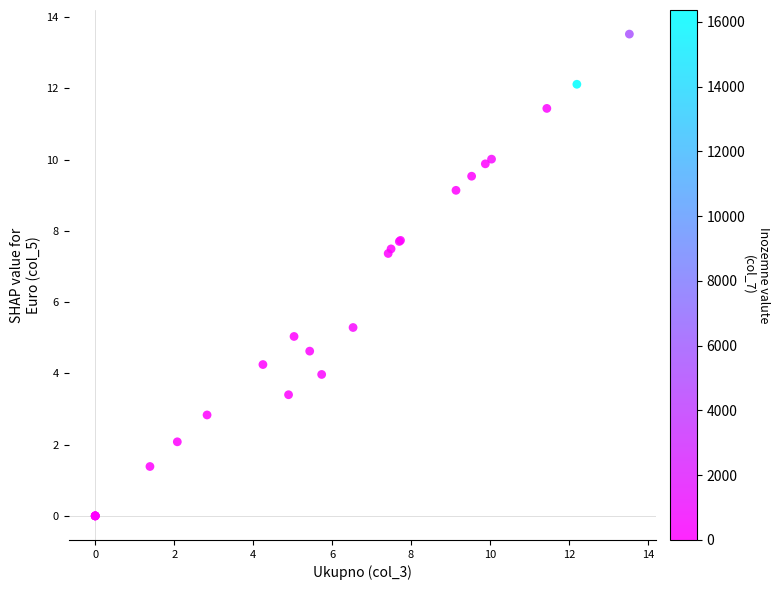

What Y value in the scatter plot is closest to 6?

5.3